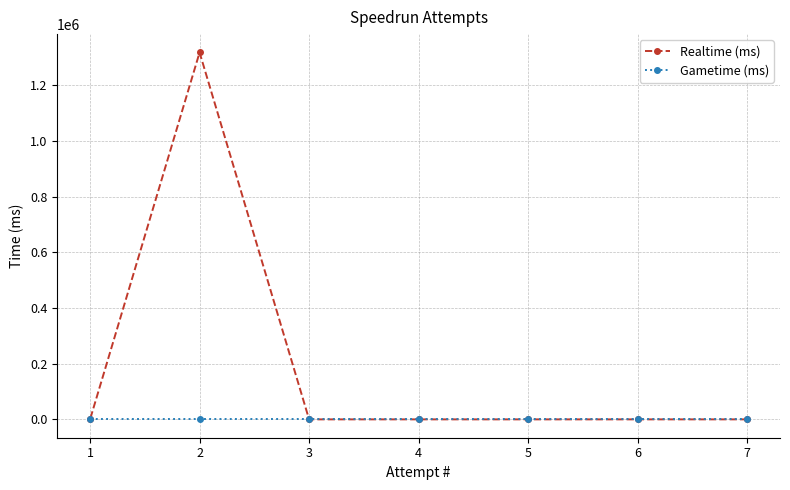

At which category does Realtime (ms) reach its first local peak?

2